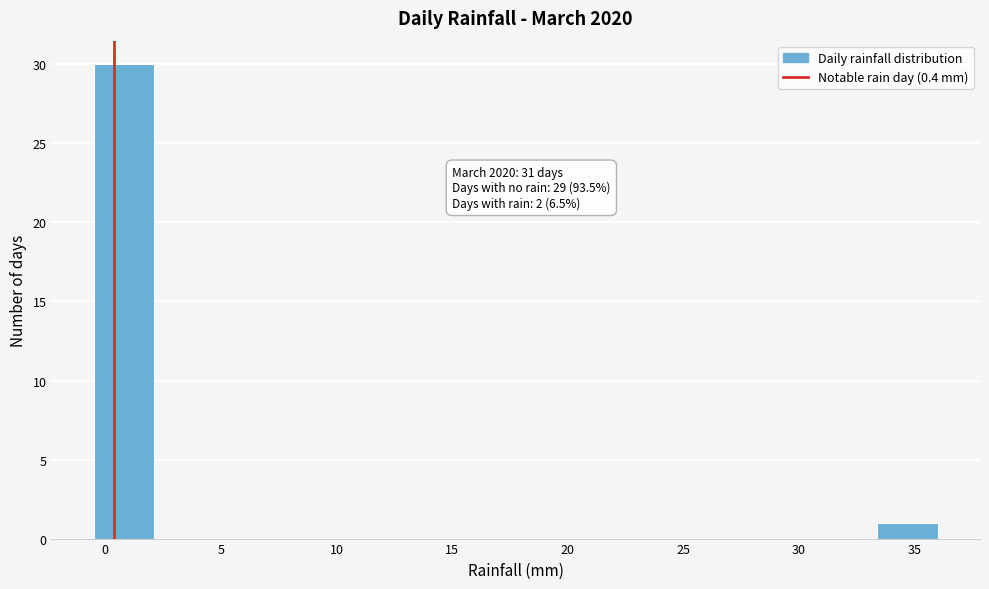

Over which range of the x-axis is the bar tallest?

-0.5 to 2.0